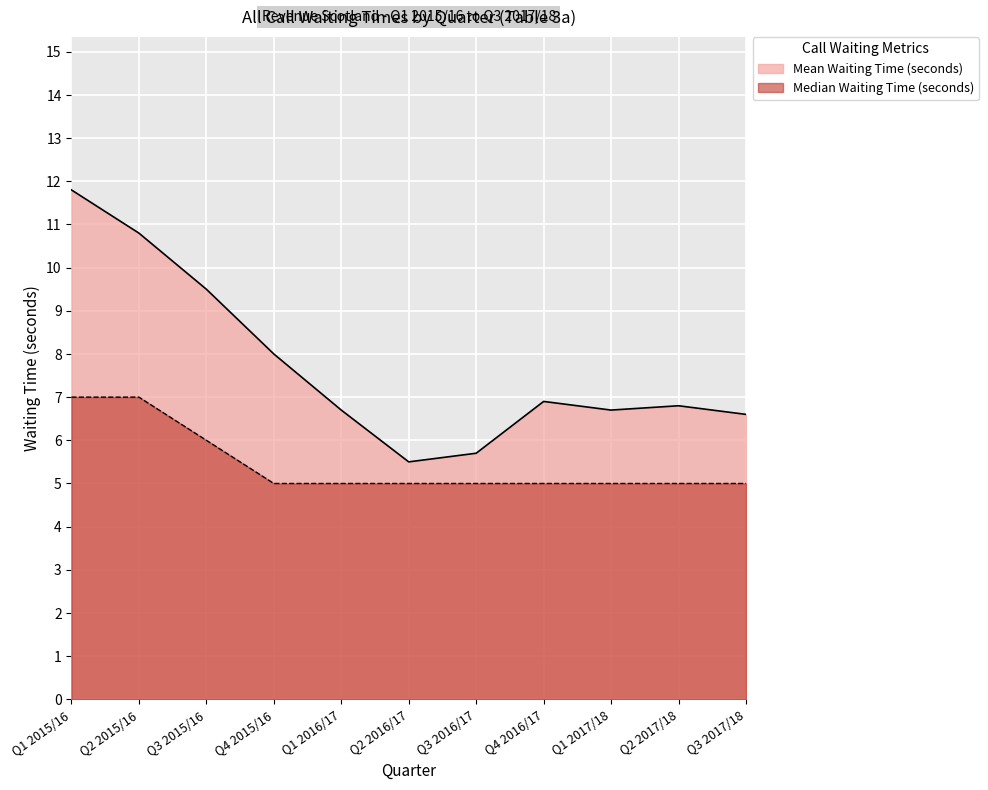

What is the label of the 8th point from the right?

Q4 2015/16